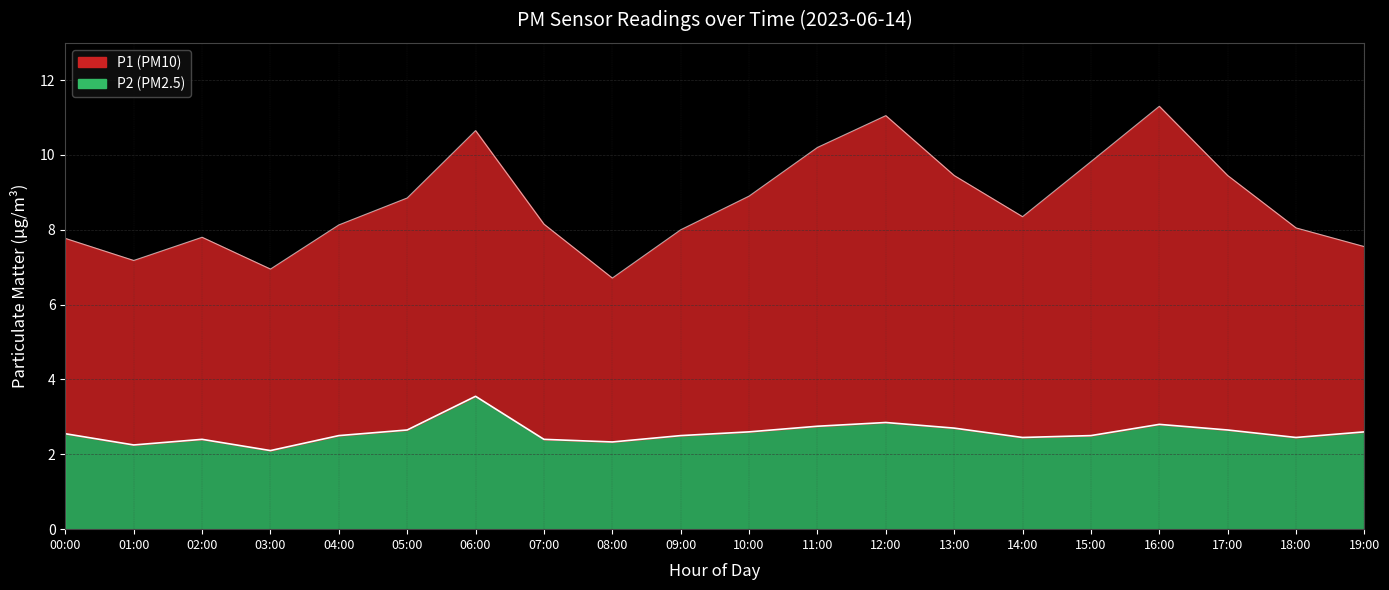

At 18:00, list the series in order from smallest to largest.

P2, P1